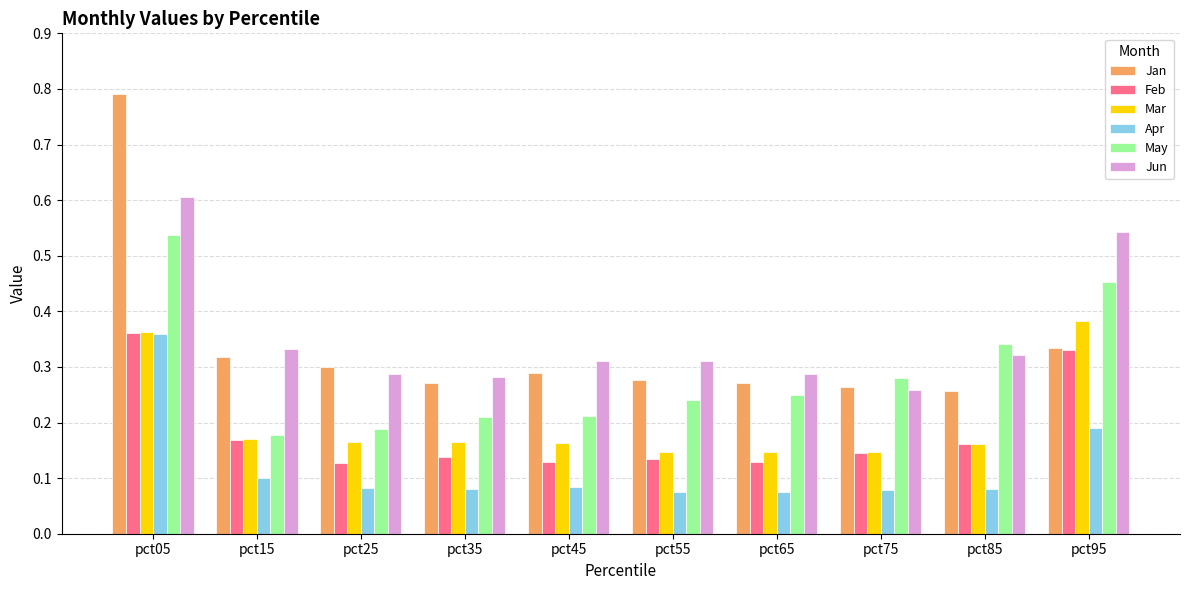

True or false: Jan has a value of 0.3 at pct75.

True